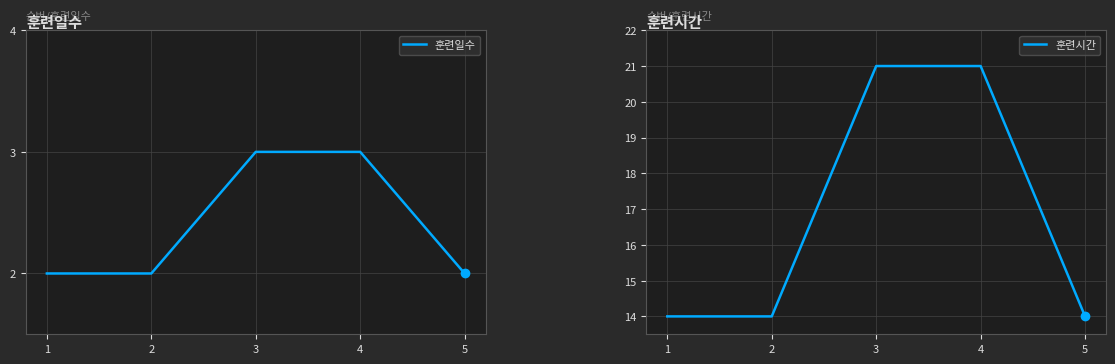

The 훈련일수 series shows 1 at 3. True or false?

False